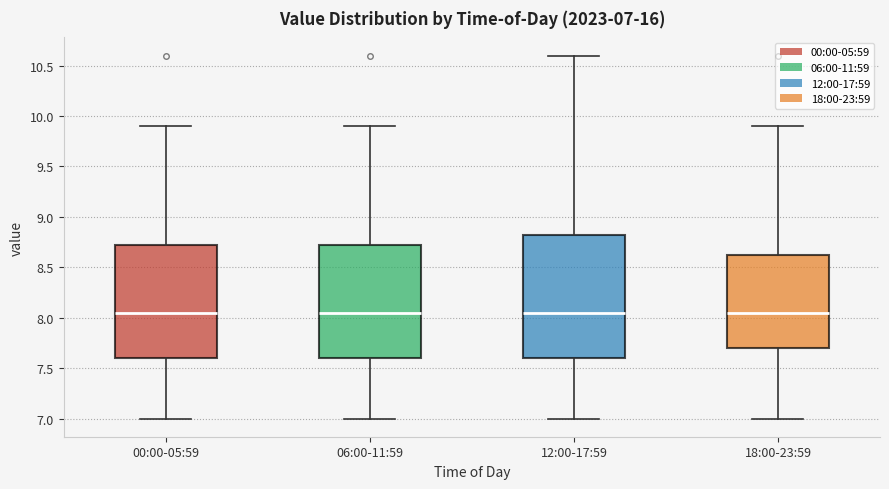

Comparing the boxes themselves (not the whiskers), which one is the tallest?

12:00-17:59